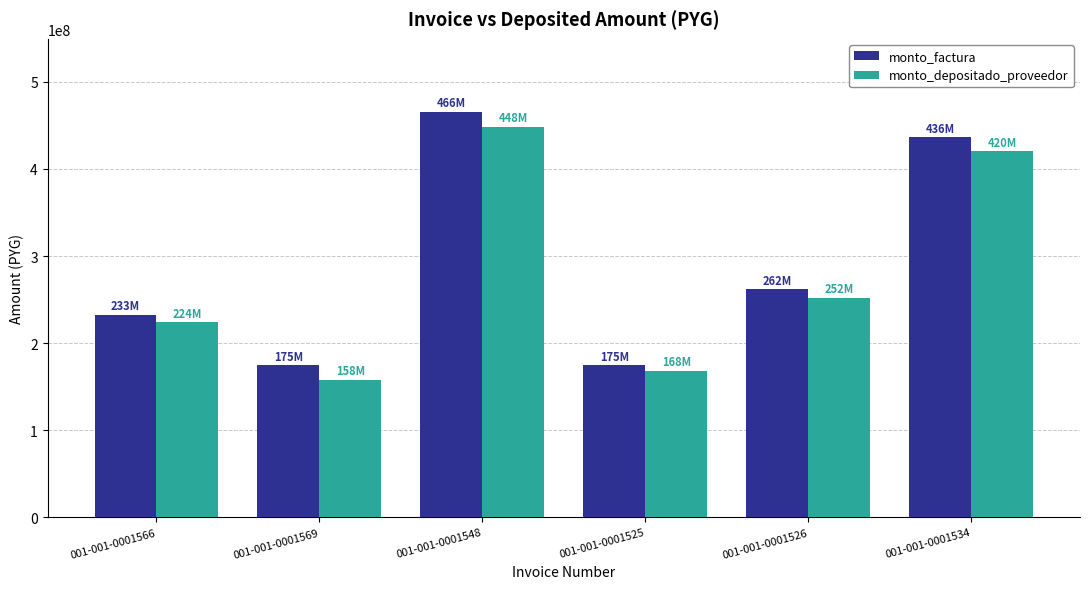

What is the label of the 6th bar from the right?

001-001-0001566